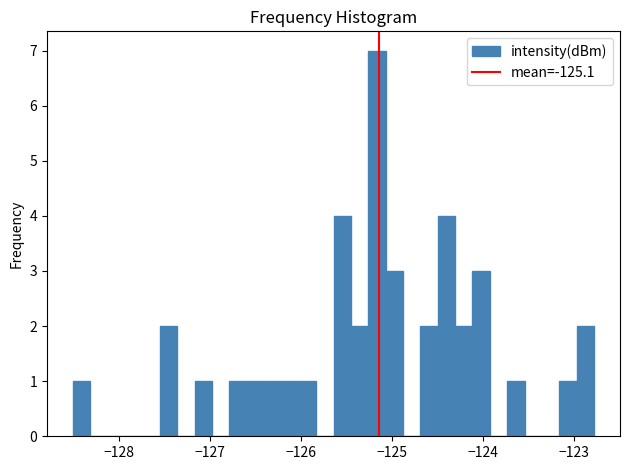

Read against the x-axis, roughly where is the centre of the tallest bar?

-125.2